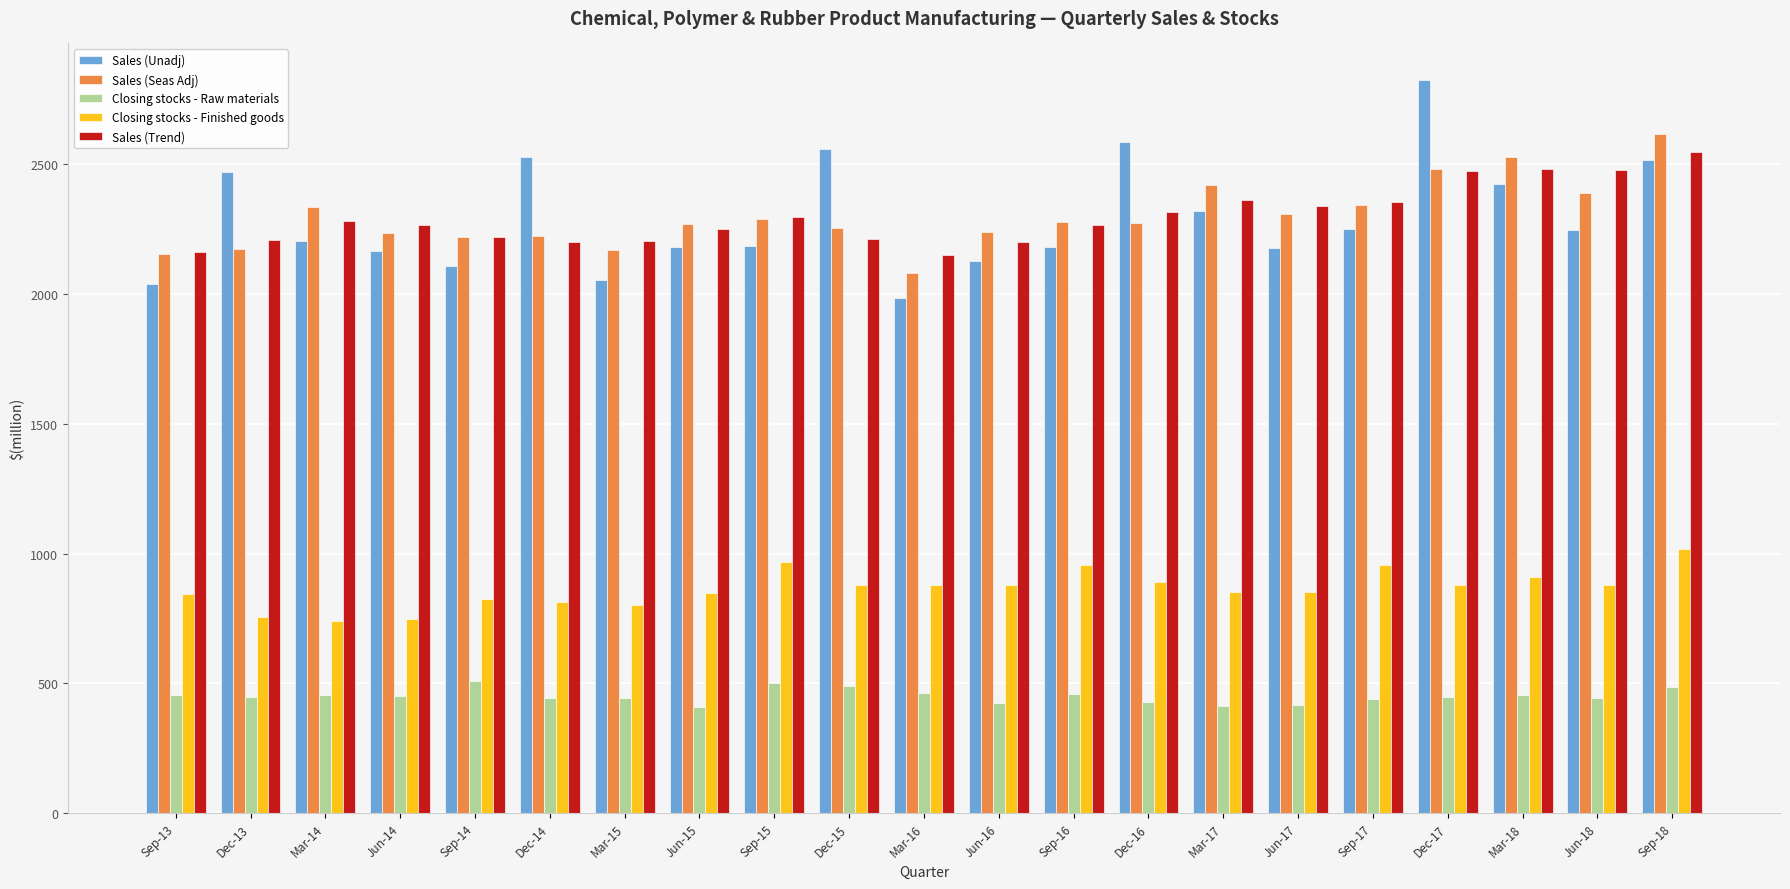

Is the value of Sales (Seas Adj) at Jun-16 greater than the value of Closing stocks - Finished goods at Mar-15?

Yes